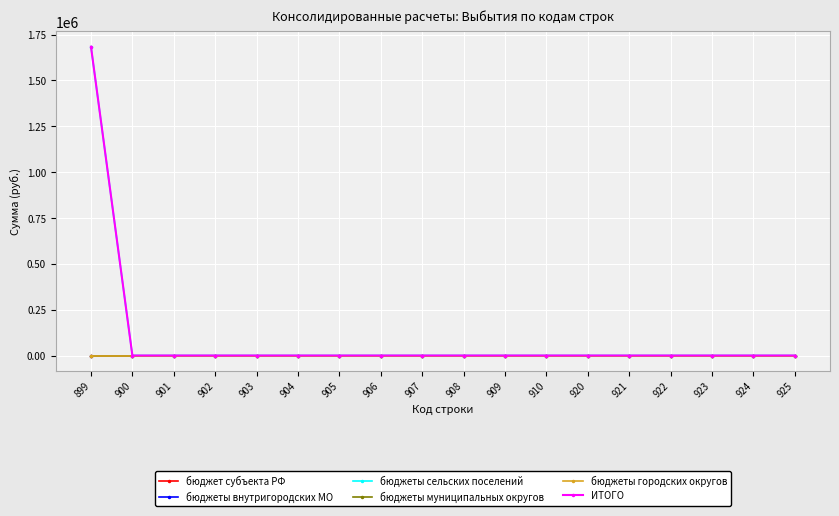

Is the value of бюджеты муниципальных округов at 920 greater than the value of ИТОГО at 899?

No